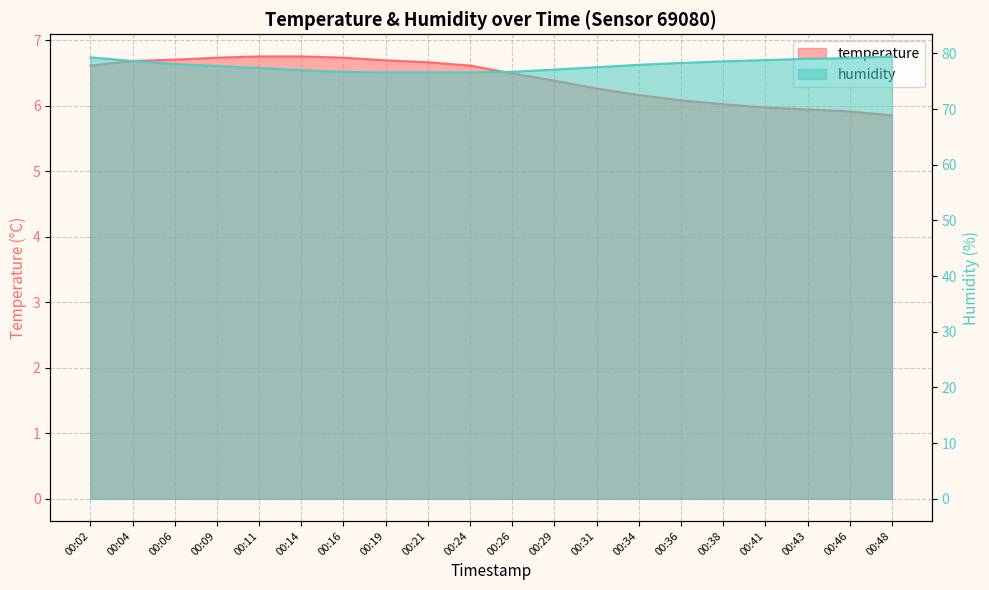

Rank the series by their average value, from highest to lowest.

humidity, temperature